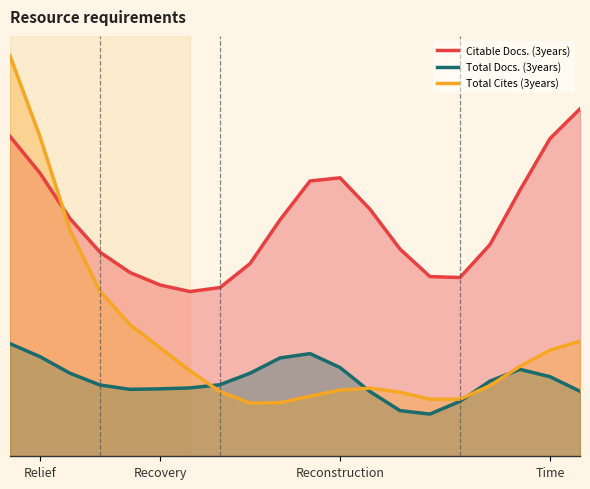

The Citable Docs. (3years) series shows 264.0 at 10. True or false?

False